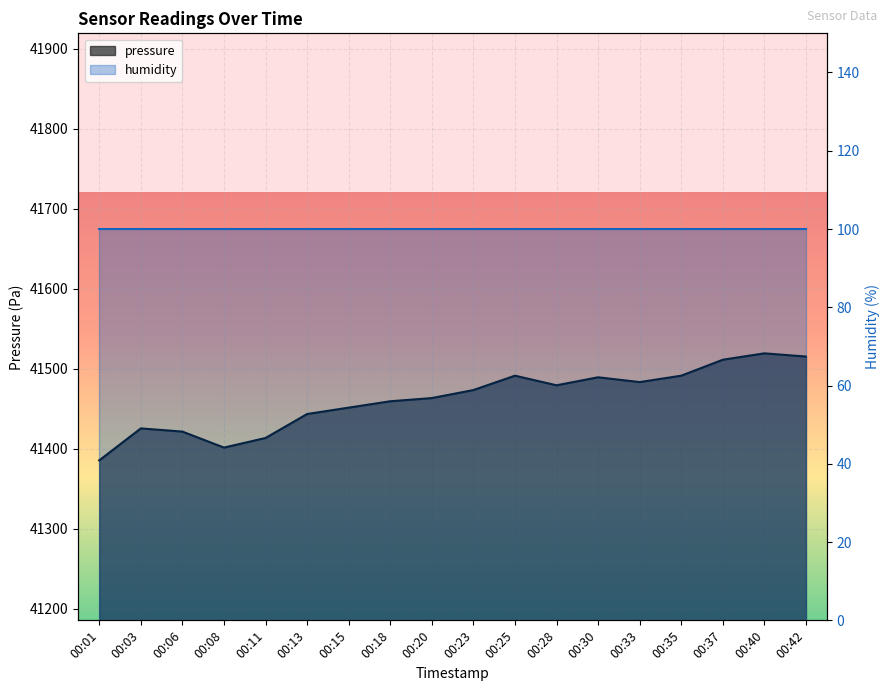

What is the approximate value at 00:30?

41489.6